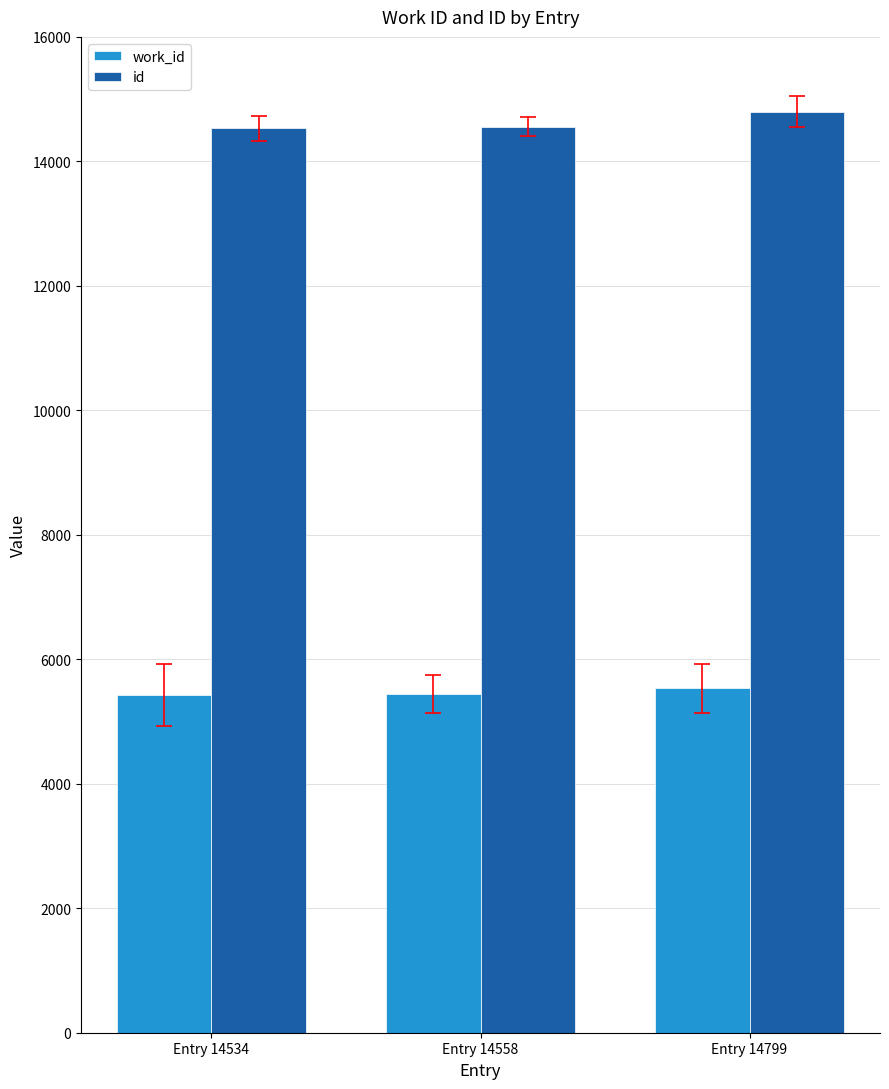

What is the minimum value for id?

14534